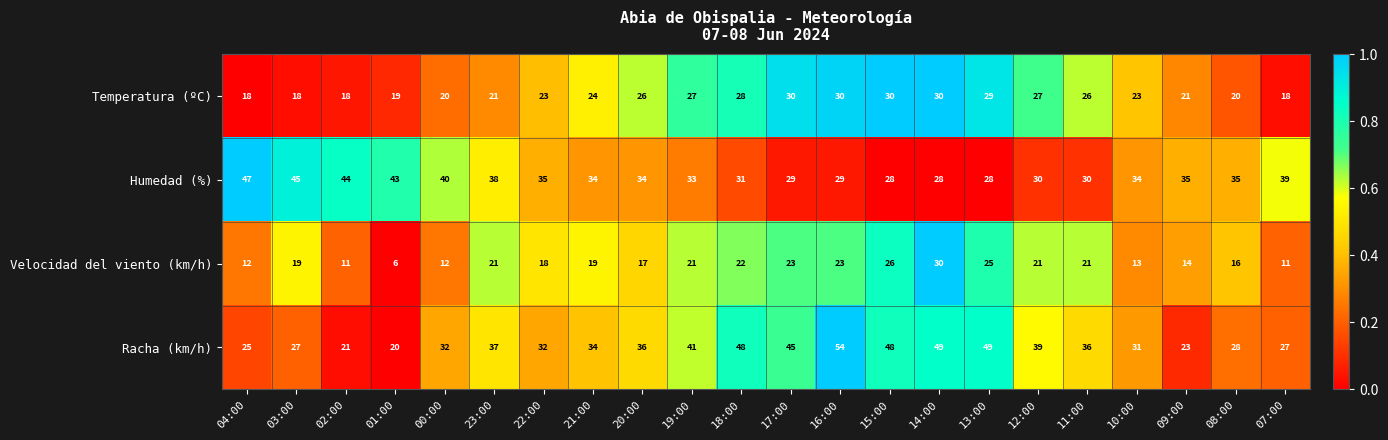

What is the total value across all series at 01:00?

88